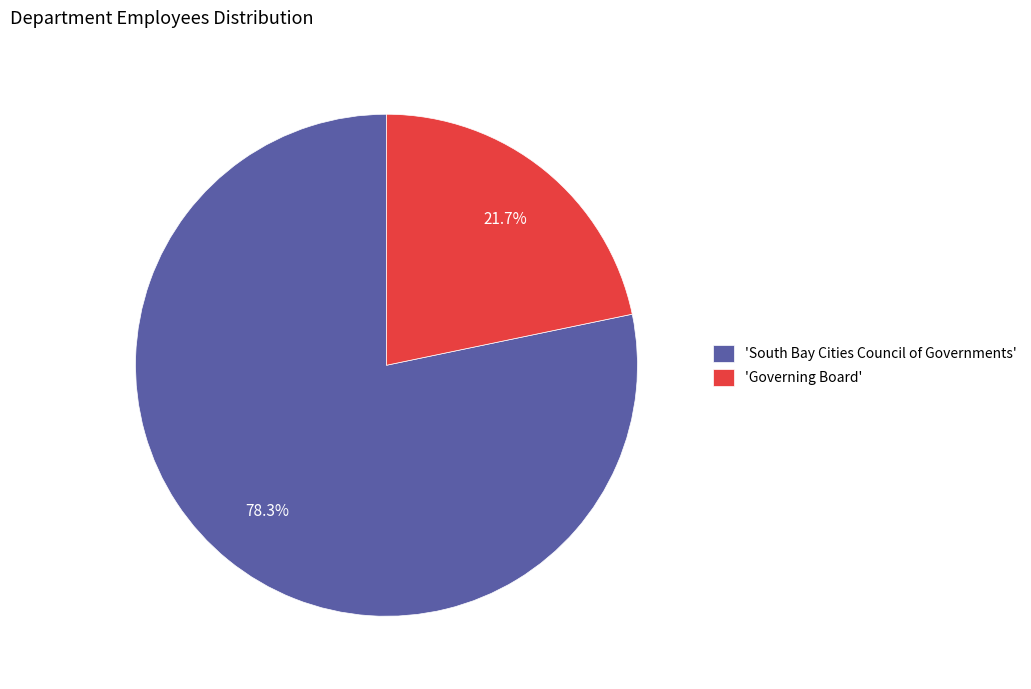

Combined, do 'South Bay Cities Council of Governments' and 'Governing Board' account for over 50%?

Yes